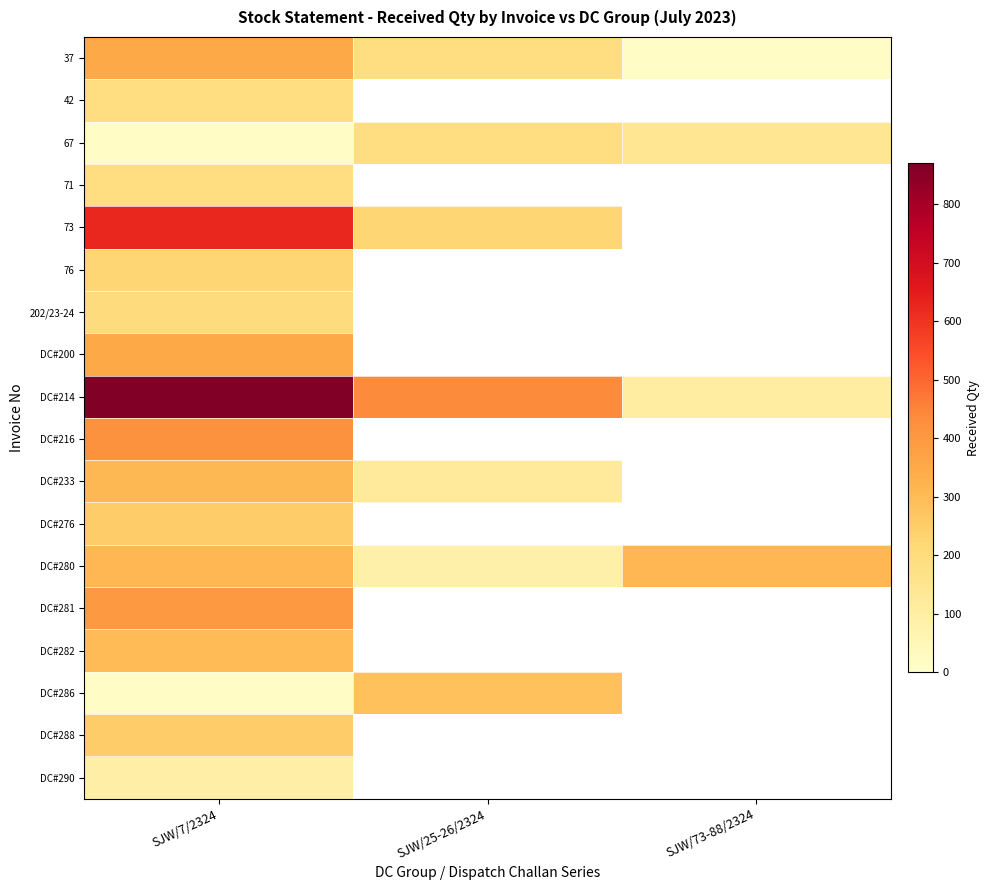

At how many categories does at least one series exceed 765?

1